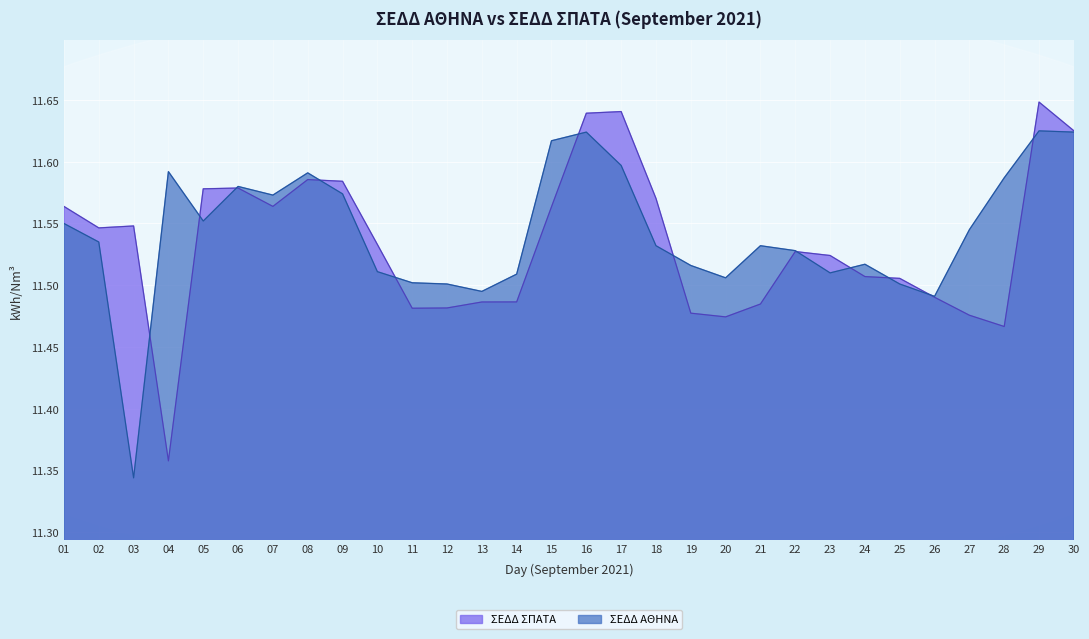

At how many categories does at least one series exceed 11?

30